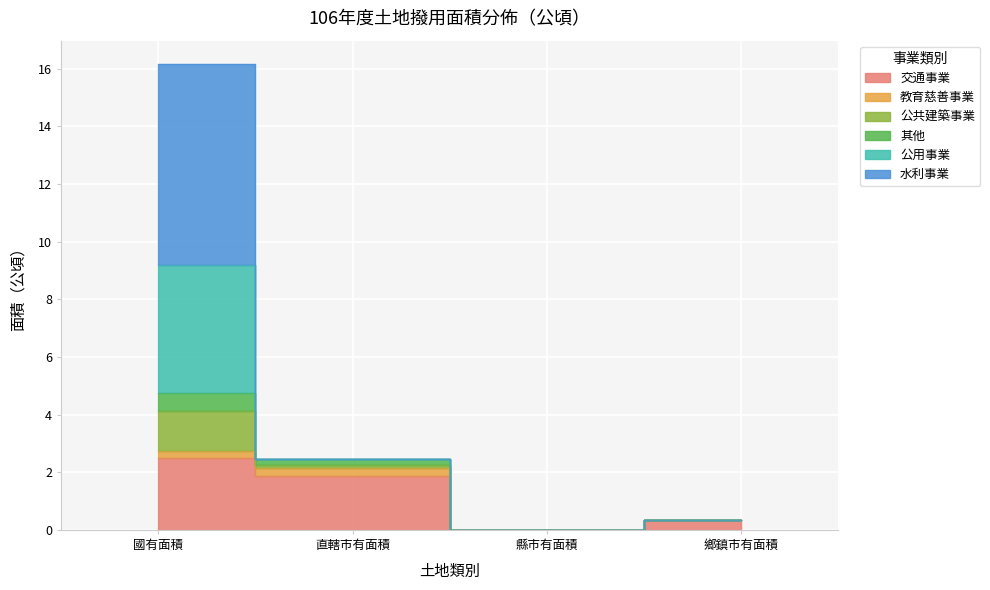

Where does the 交通事業 series first go above 1?

國有面積